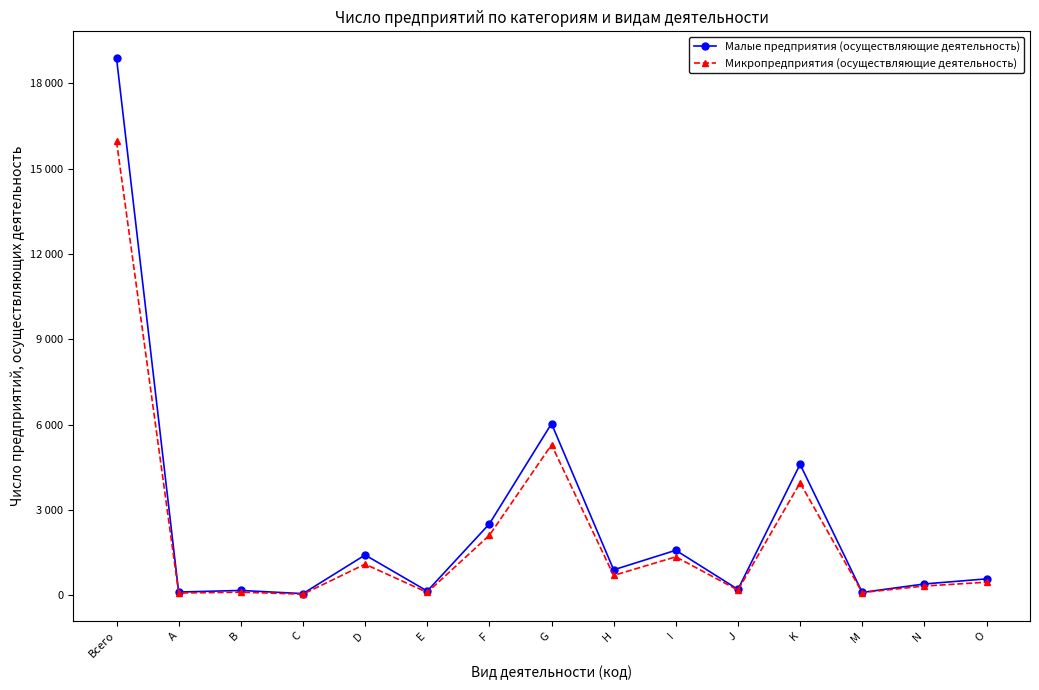

Which has a higher value, J or H?

H